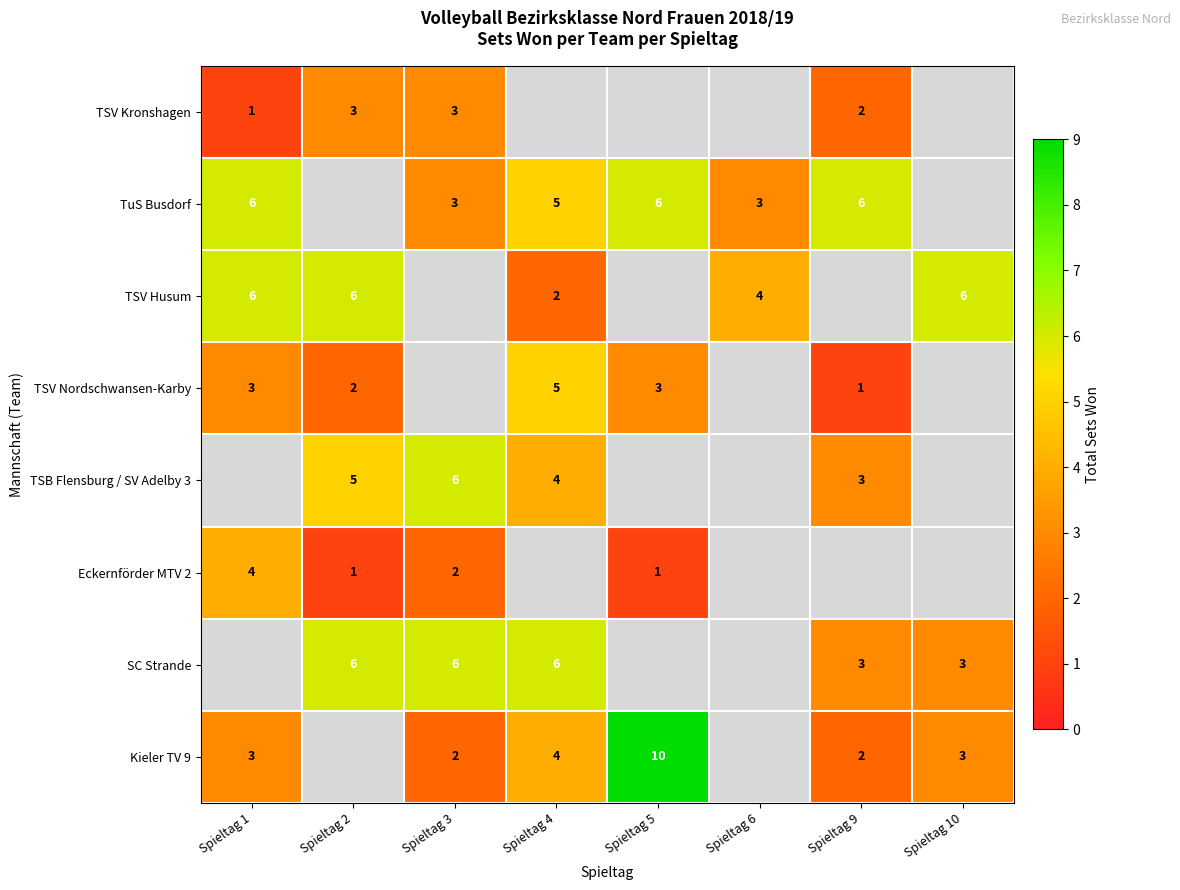

What is the sum of the SC Strande values at Spieltag 9 and Spieltag 2?

9